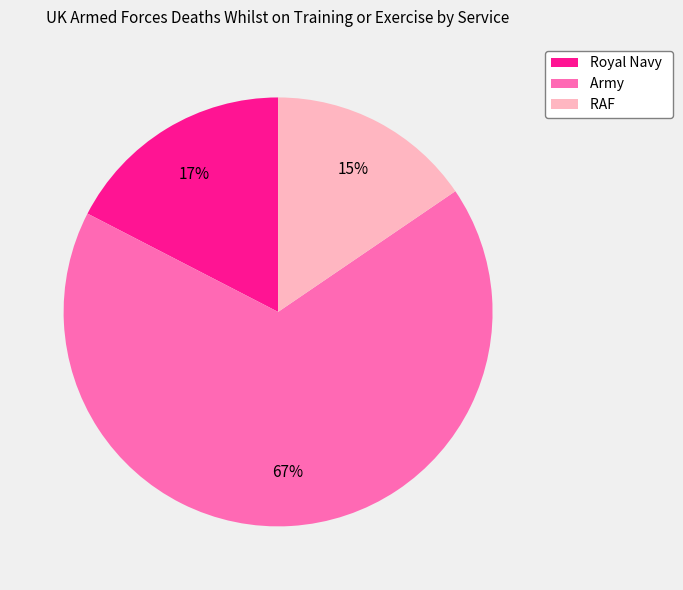

Approximately how many times larger is the value at Army compared to Royal Navy?

3.9